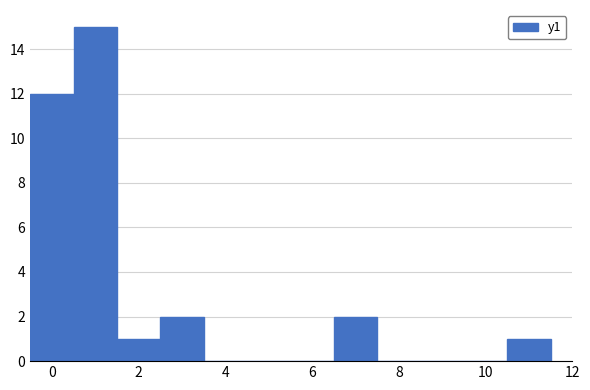

Reading left to right, list every bar in this chart as the range it spans on the x-axis followed by its height. Neither the bar edges nor the heights are printed on the chart, so give them approximately, as read against the axes.

-0.5 to 0.5: 12
0.5 to 1.5: 15
1.5 to 2.5: 1
2.5 to 3.5: 2
3.5 to 4.5: 0
4.5 to 5.5: 0
5.5 to 6.5: 0
6.5 to 7.5: 2
7.5 to 8.5: 0
8.5 to 9.5: 0
9.5 to 10.5: 0
10.5 to 11.5: 1